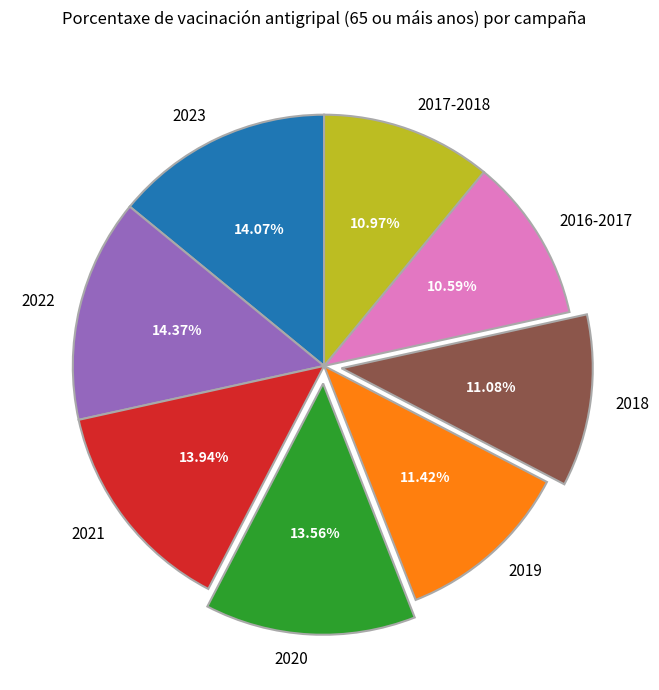

Is 2019 the majority of the pie?

No